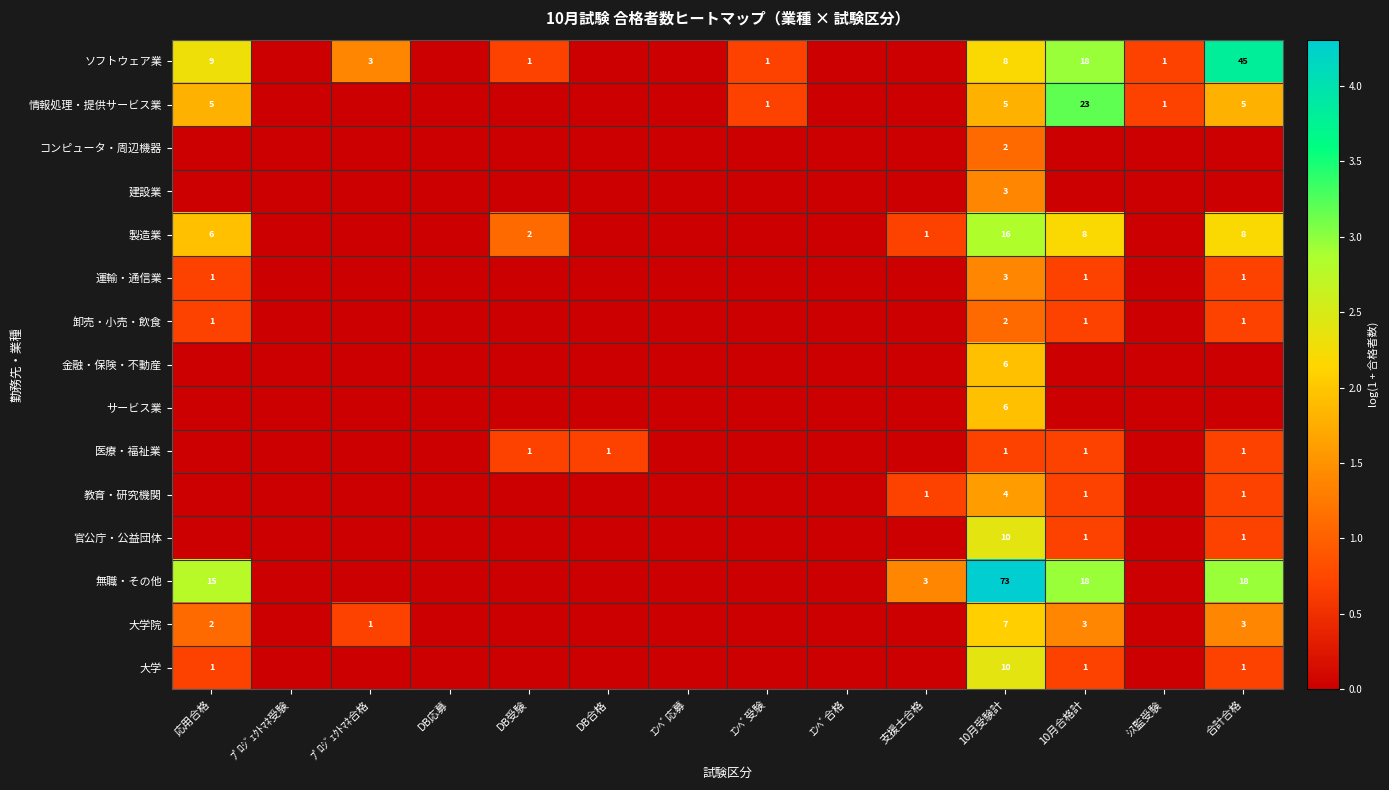

The 無職・その他 series shows 1 at 支援士合格. True or false?

False